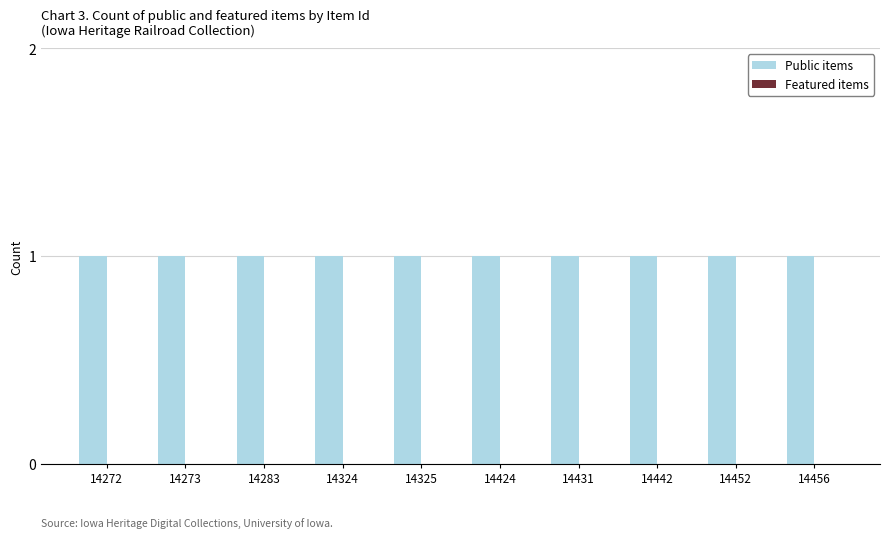

The Public items series shows 1 at 14431. True or false?

True